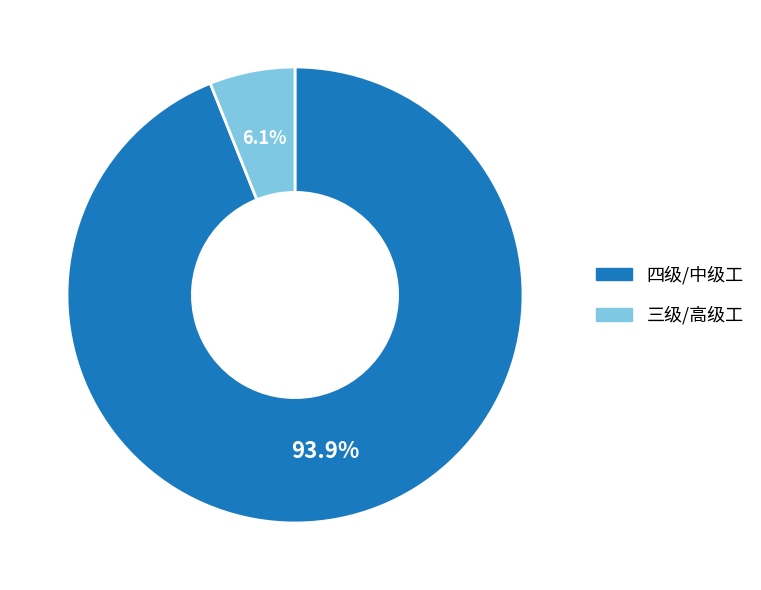

The 四级/中级工 slice represents 94% of the pie. True or false?

True